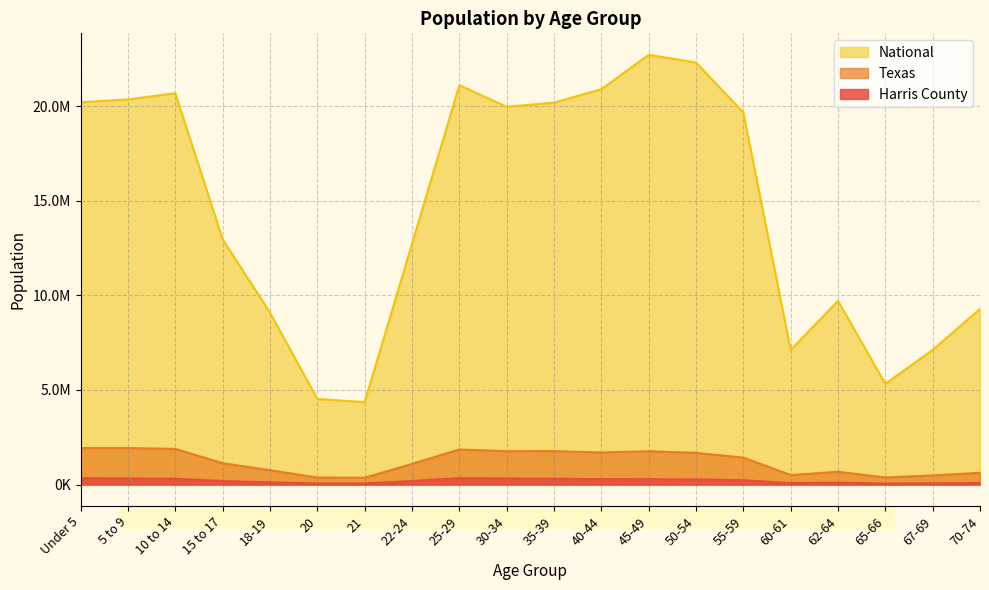

Is the value of Harris County at 62-64 greater than the value of National at 10 to 14?

No